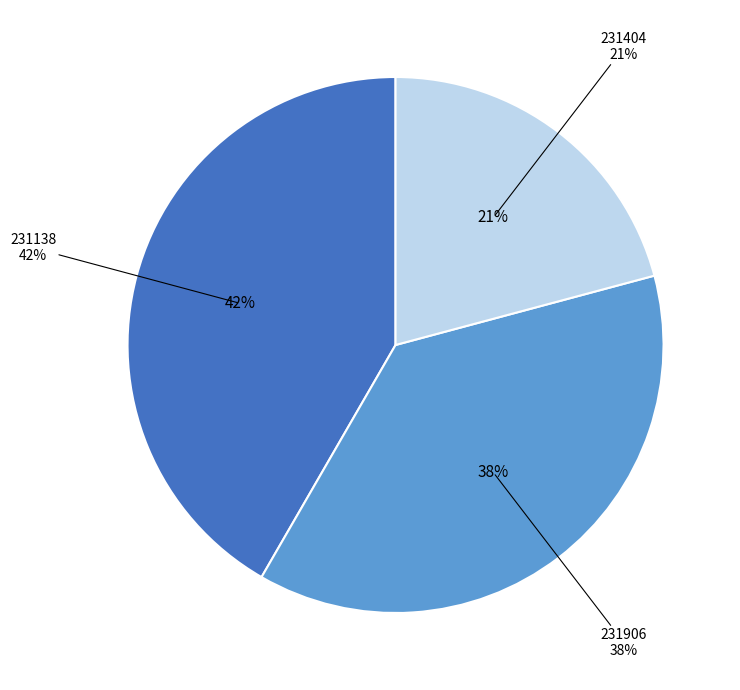

Is there a majority slice in this chart?

No